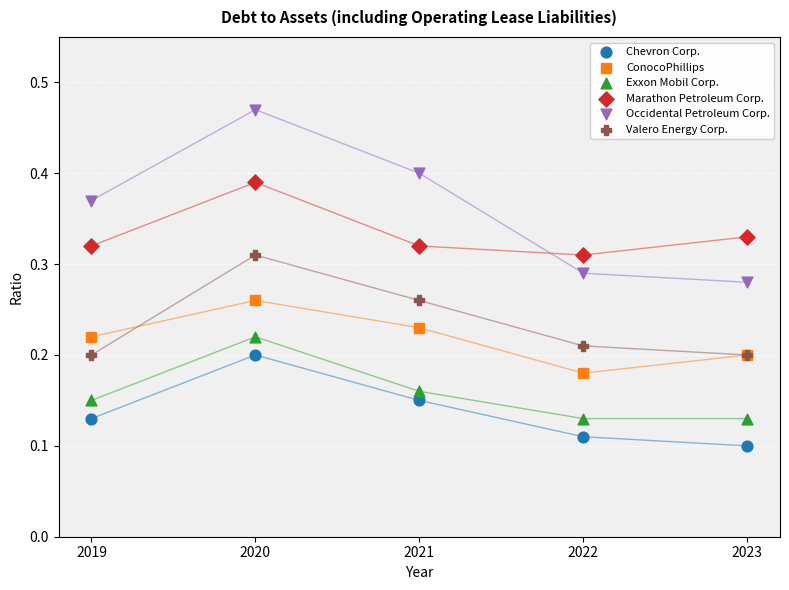

What are all the series names shown in the legend?

Chevron Corp., ConocoPhillips, Exxon Mobil Corp., Marathon Petroleum Corp., Occidental Petroleum Corp., Valero Energy Corp.